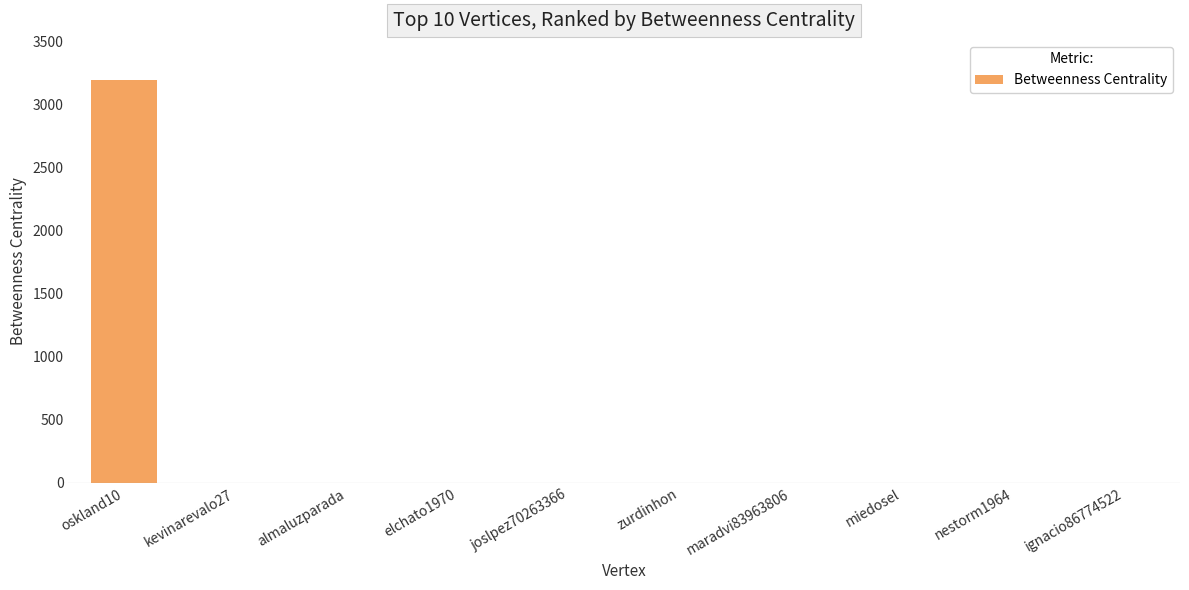

What is the change in value from oskland10 to zurdinhon?

-3192